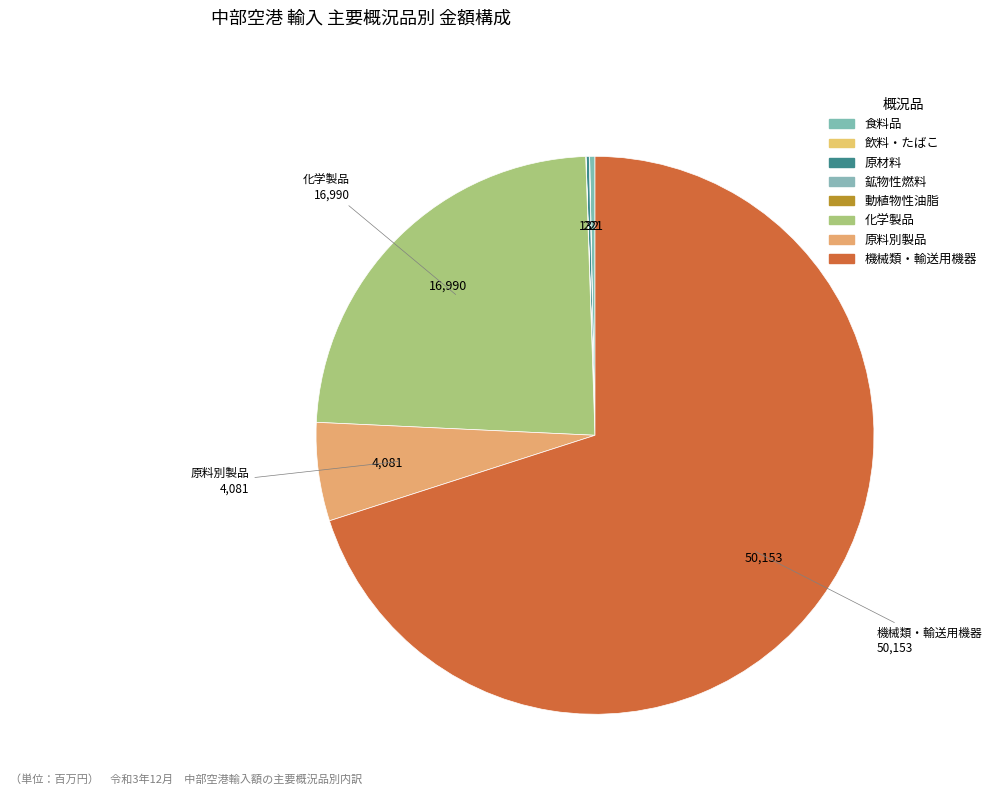

How many slices are in this pie chart?

8